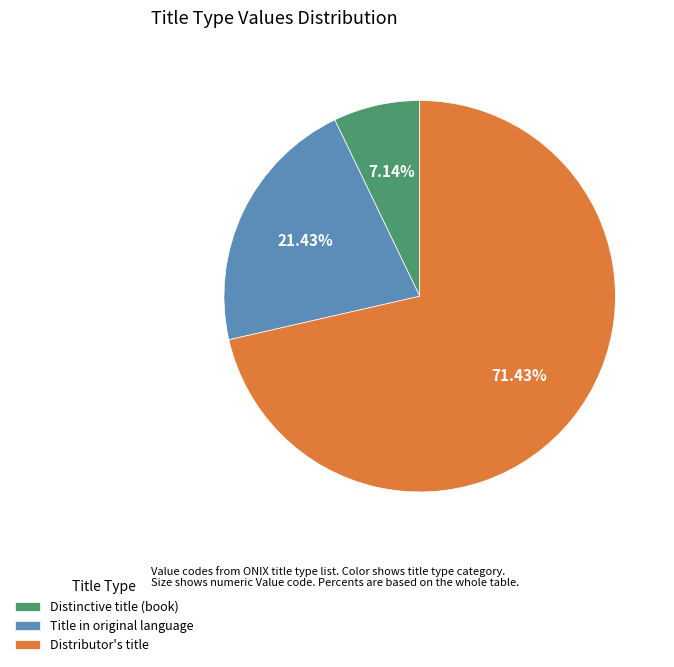

To the nearest percent, what is the average slice percentage?

33%